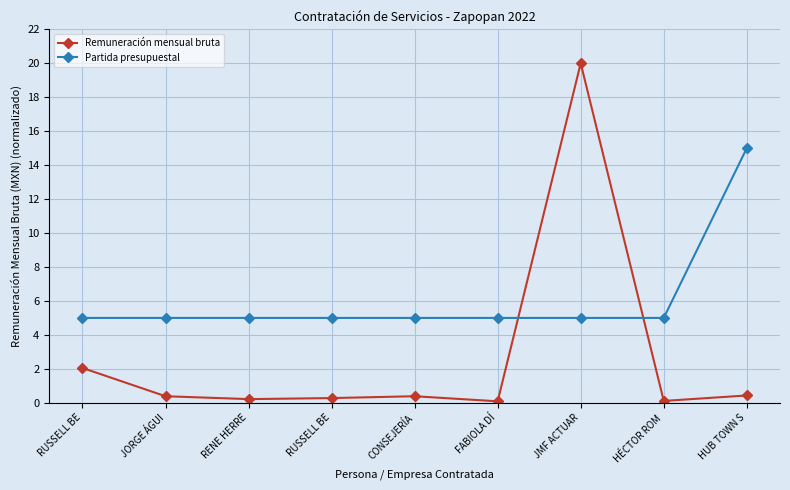

True or false: Partida presupuestal has a value of 5.0 at RUSSELL BE.

True